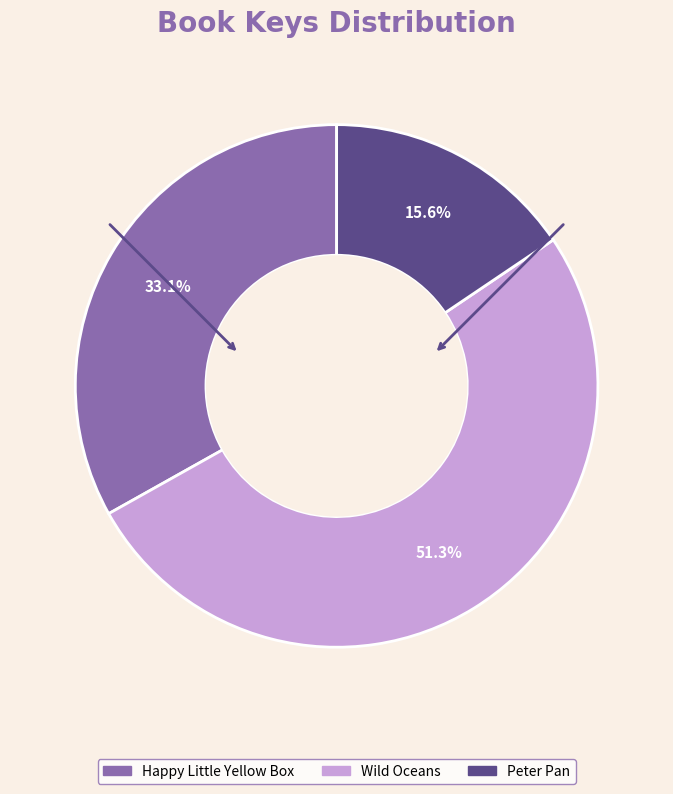

How many slices are in this pie chart?

3